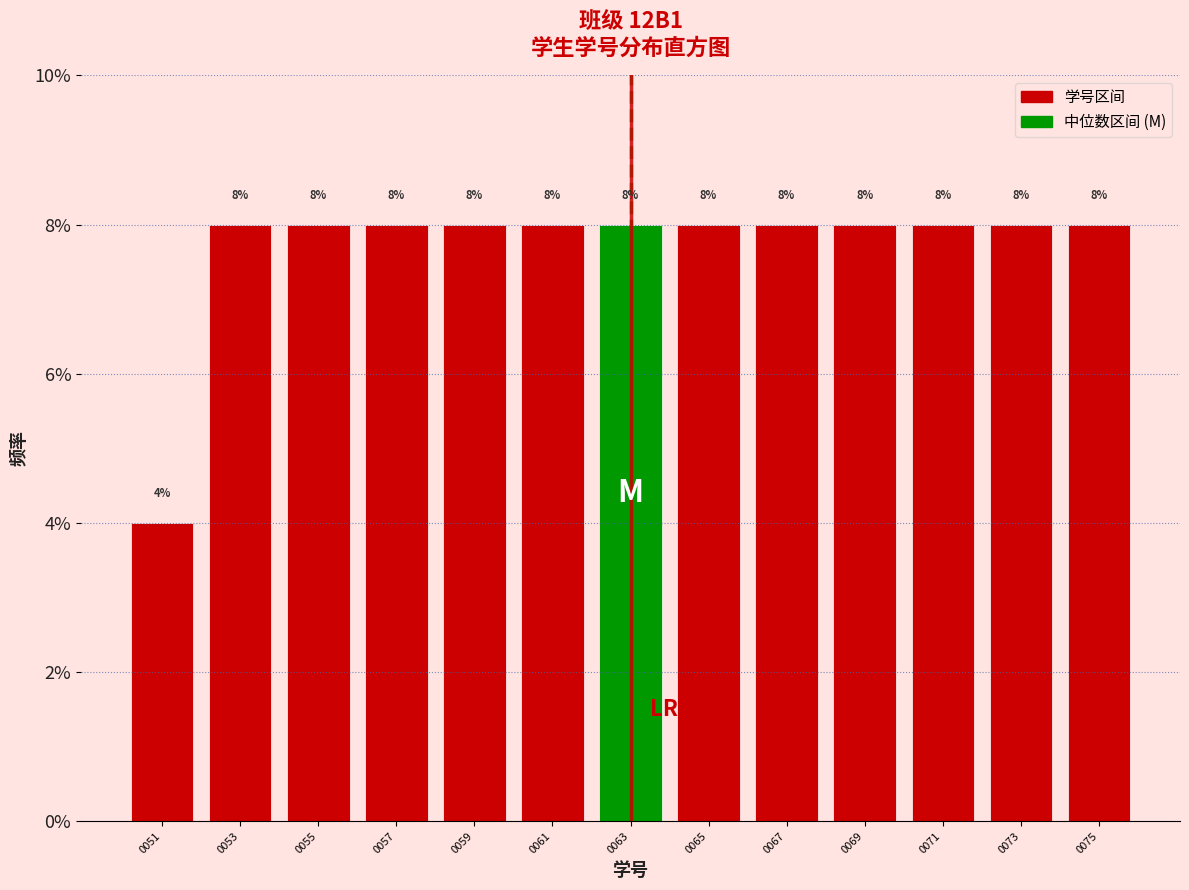

Reading left to right, extract all data points from this chart.

4	8	8	8	8	8	8	8	8	8	8	8	8